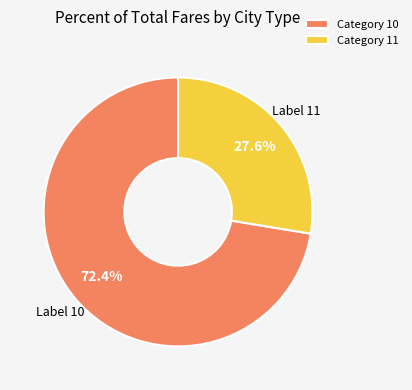

What is the smallest slice in the pie chart?

Category 11